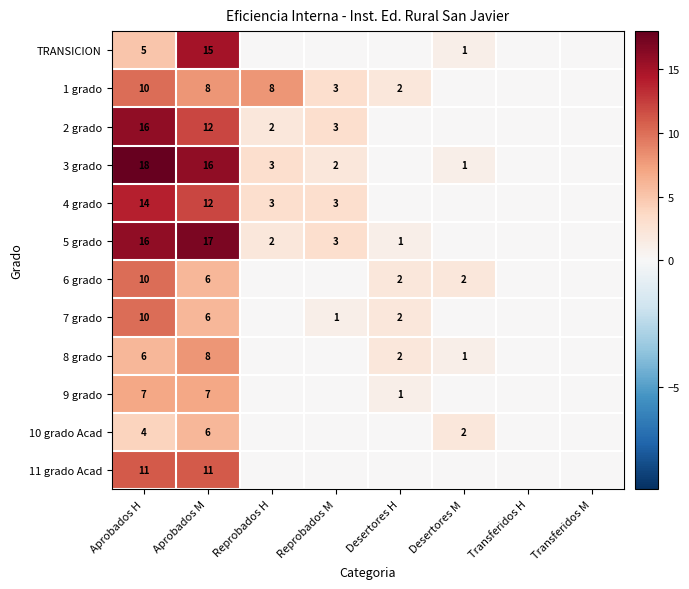

What is the spread (max minus min) of values at Aprobados M?

11